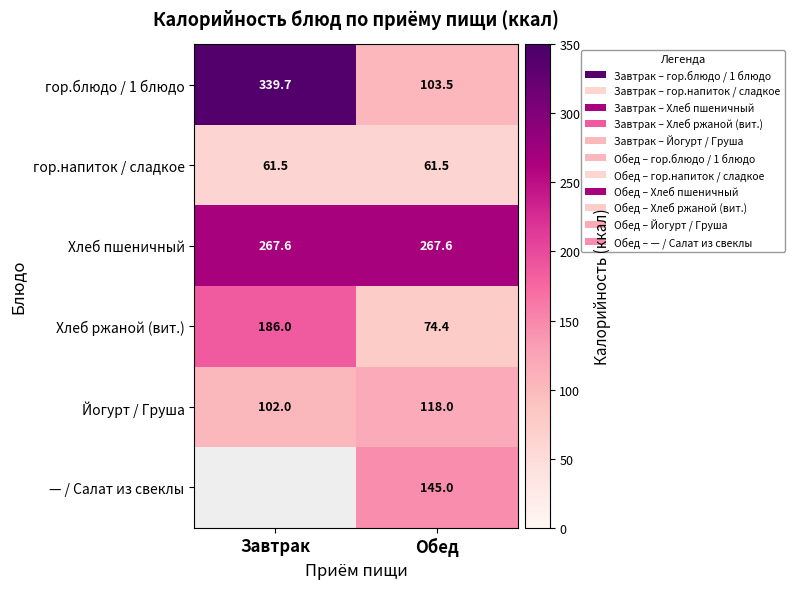

How many distinct data groups are displayed?

6